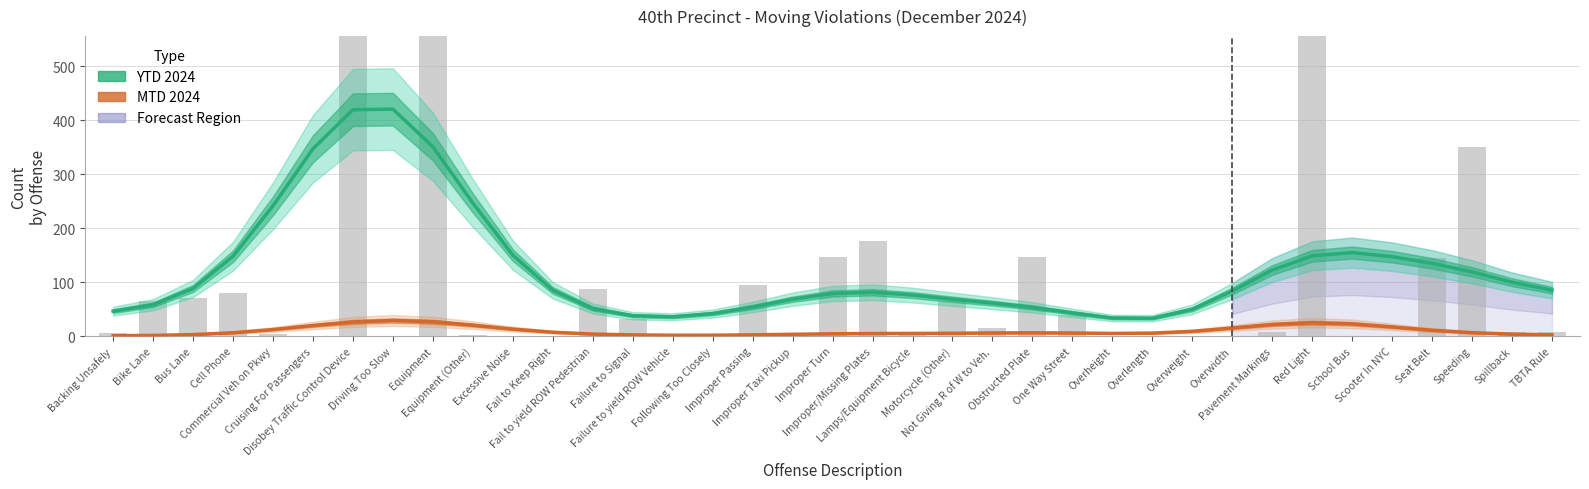

At how many categories does at least one series exceed 307?

4